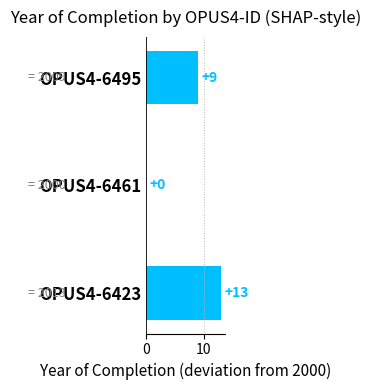

Is it true that the value at OPUS4-6495 is 6?

False